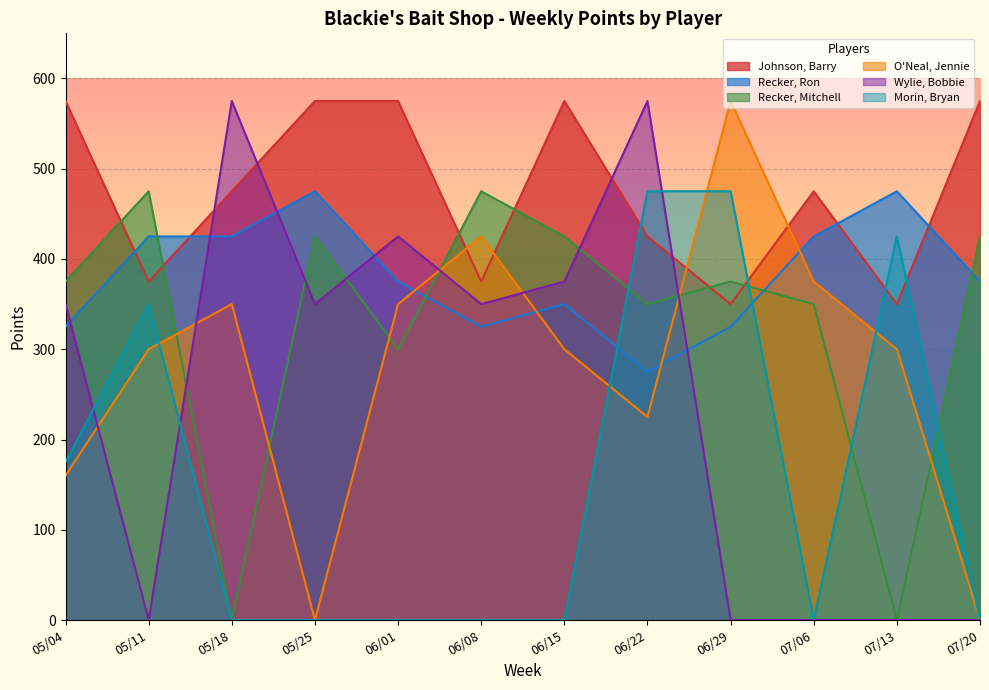

Reading right to left, list all the values displayed in this chart.

Johnson, Barry: 07/20=575	07/13=350	07/06=475	06/29=350	06/22=425	06/15=575	06/08=375	06/01=575	05/25=575	05/18=475	05/11=375	05/04=575
Recker, Ron: 07/20=375	07/13=475	07/06=425	06/29=325	06/22=275	06/15=350	06/08=325	06/01=375	05/25=475	05/18=425	05/11=425	05/04=325
Recker, Mitchell: 07/20=425	07/13=0	07/06=350	06/29=375	06/22=350	06/15=425	06/08=475	06/01=300	05/25=425	05/18=0	05/11=475	05/04=375
O'Neal, Jennie: 07/20=0	07/13=300	07/06=375	06/29=575	06/22=225	06/15=300	06/08=425	06/01=350	05/25=0	05/18=350	05/11=300	05/04=160
Wylie, Bobbie: 07/20=0	07/13=0	07/06=0	06/29=0	06/22=575	06/15=375	06/08=350	06/01=425	05/25=350	05/18=575	05/11=0	05/04=350
Morin, Bryan: 07/20=0	07/13=425	07/06=0	06/29=475	06/22=475	06/15=0	06/08=0	06/01=0	05/25=0	05/18=0	05/11=350	05/04=175